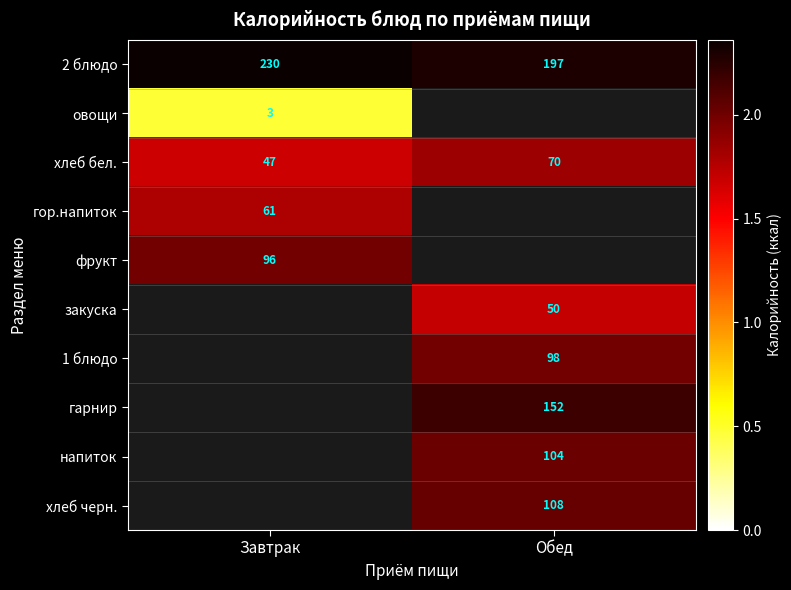

Where is хлеб бел. nearest to the value 58?

Завтрак